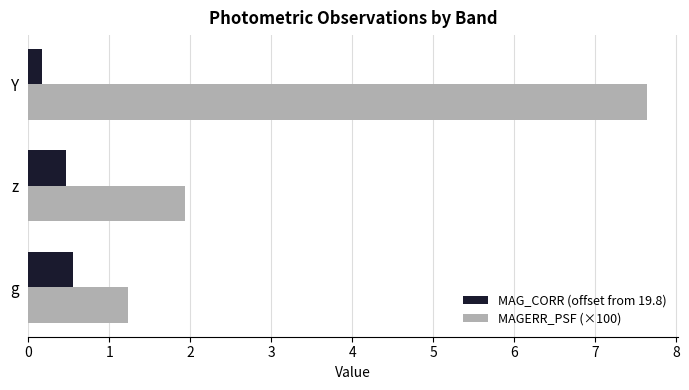

What are all the series names shown in the legend?

MAG_CORR (offset from 19.8), MAGERR_PSF (×100)